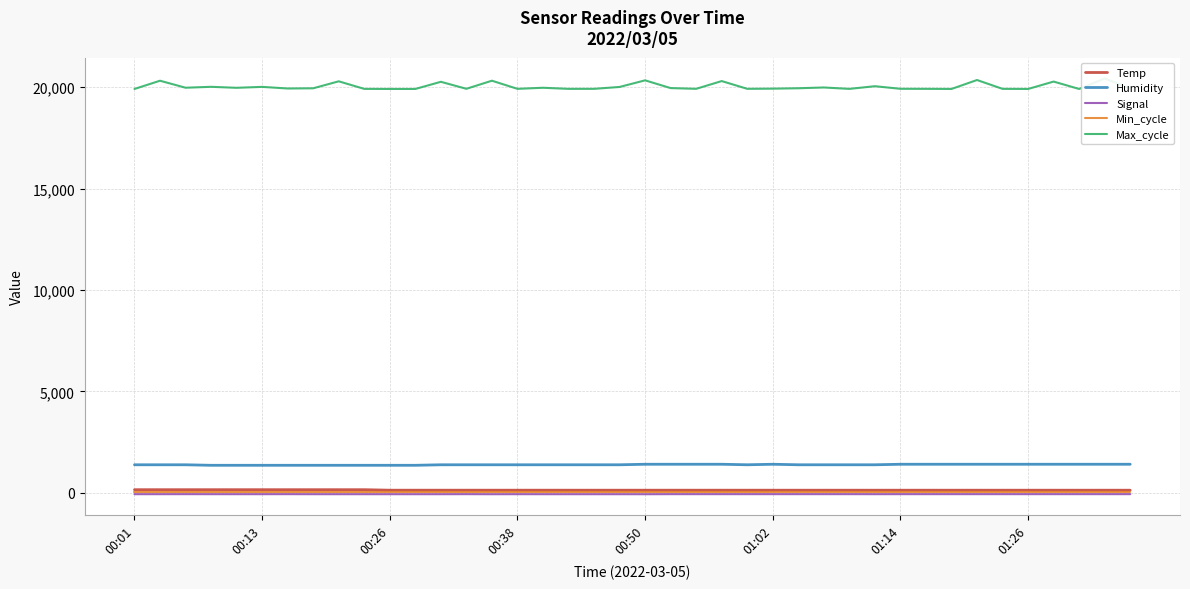

True or false: Max_cycle and Temp intersect in this chart.

False